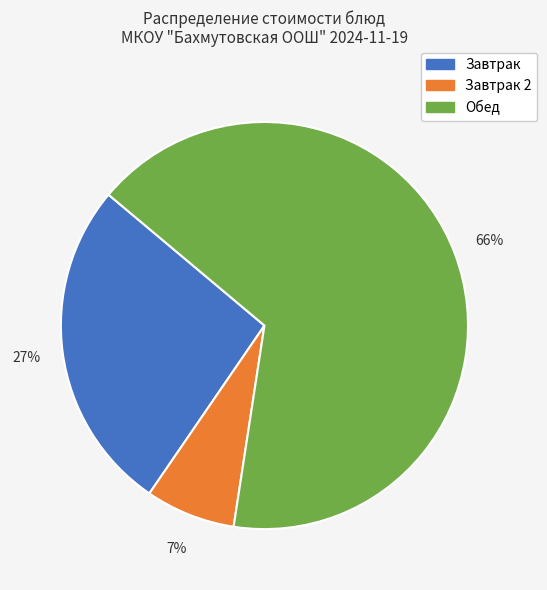

To the nearest percent, what is the average slice percentage?

33%